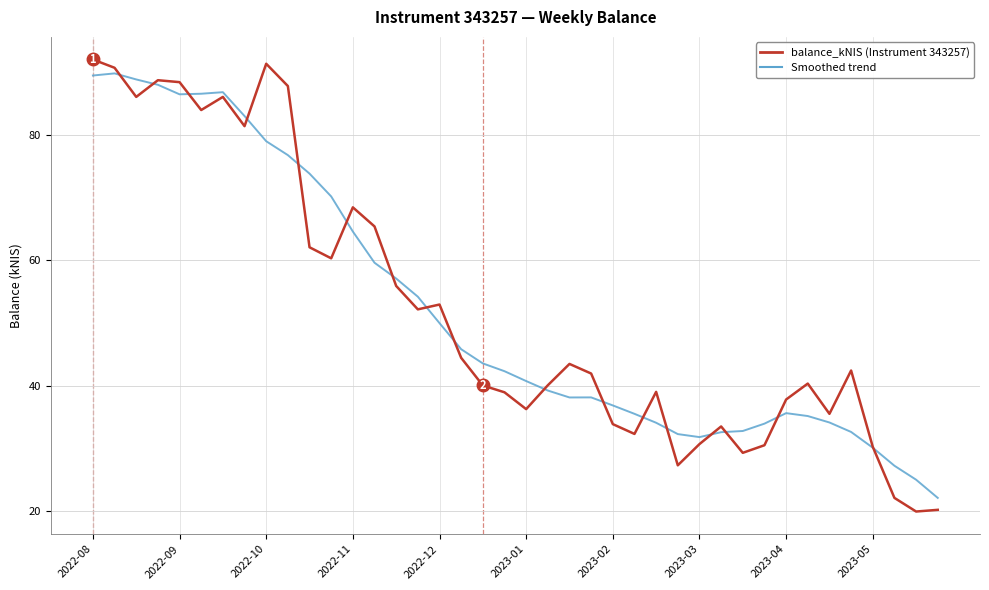

Which series has the largest range (max minus min)?

balance_kNIS (Instrument 343257)